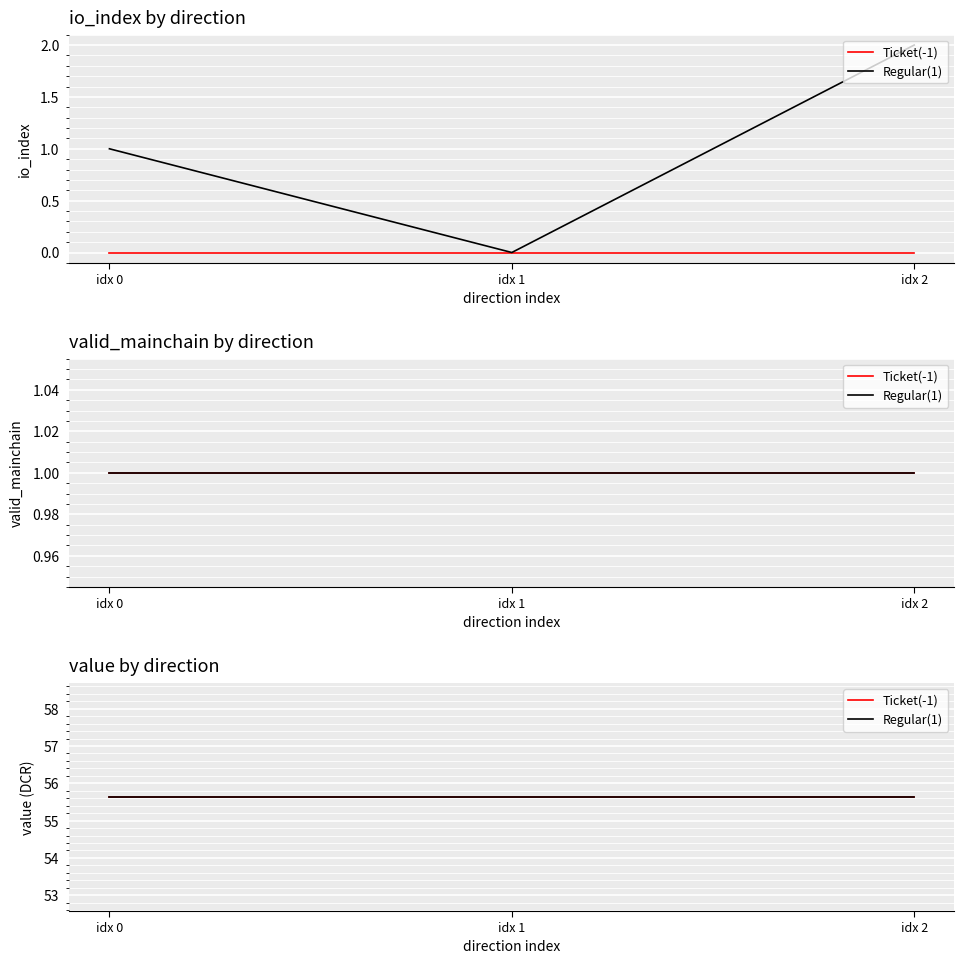

The value of value at -1 is 55.6. True or false?

True